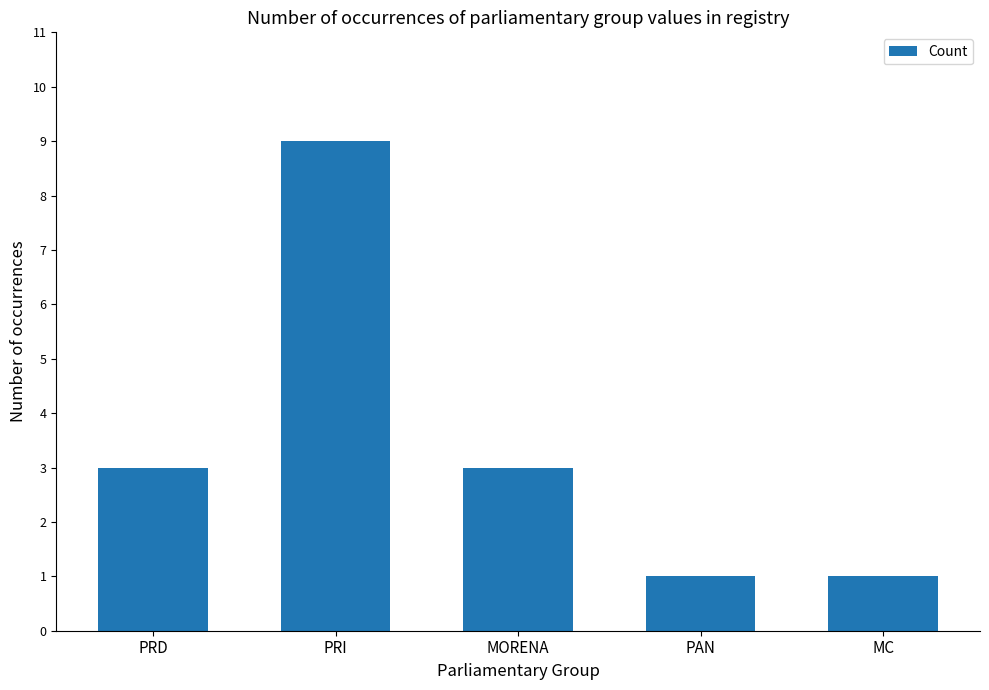

What is the difference between the values at PAN and PRI?

8